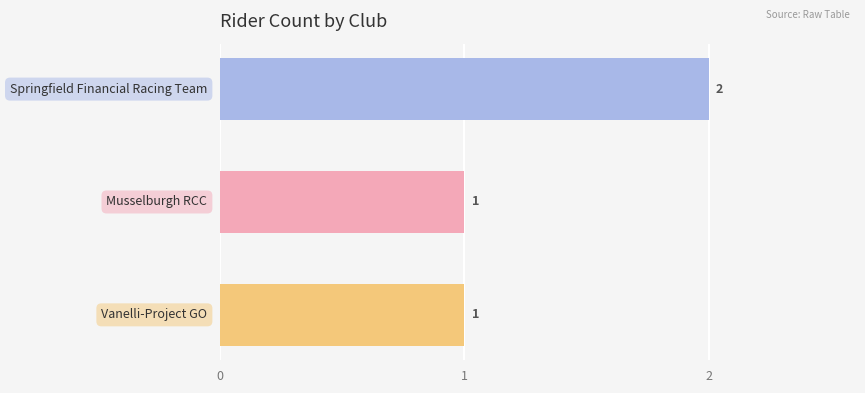

Count the values in the range 1 to 2.

3